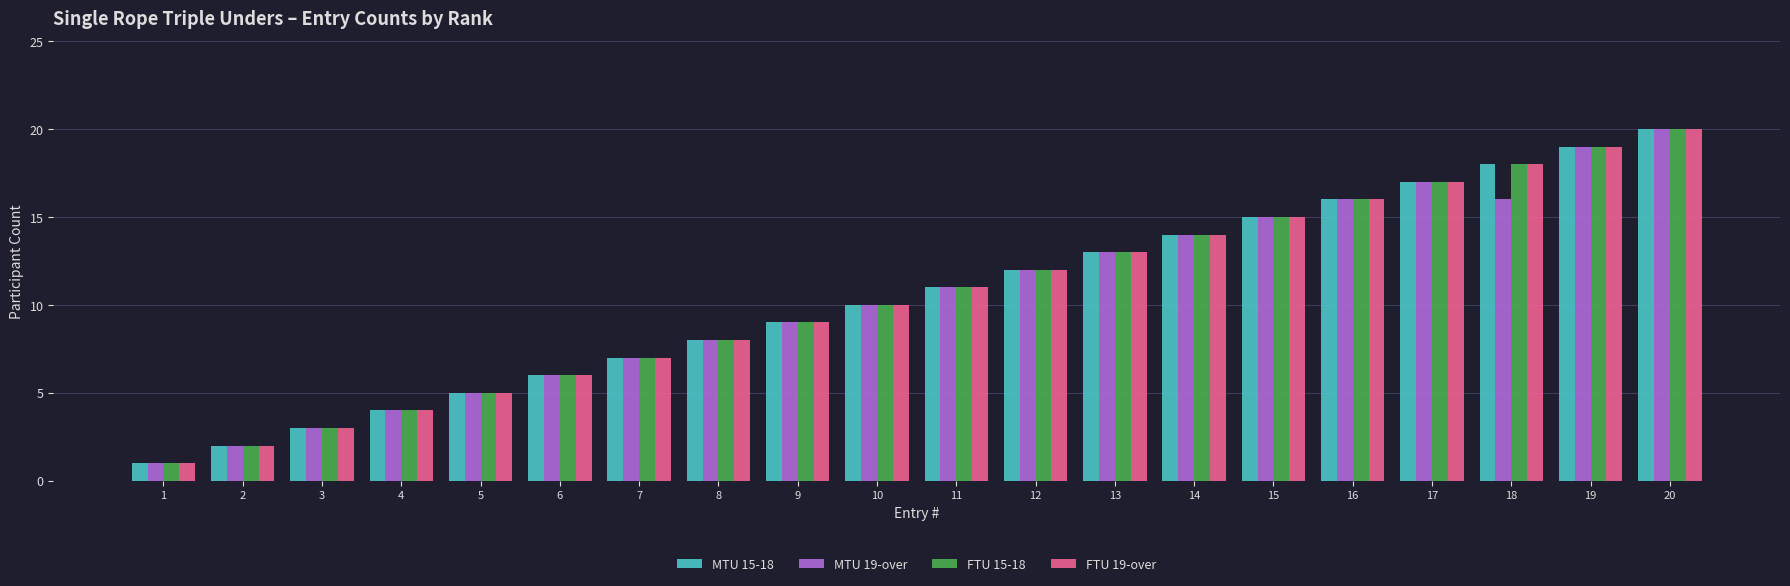

Rank the categories by MTU 15-18 value from lowest to highest.

1, 2, 3, 4, 5, 6, 7, 8, 9, 10, 11, 12, 13, 14, 15, 16, 17, 18, 19, 20